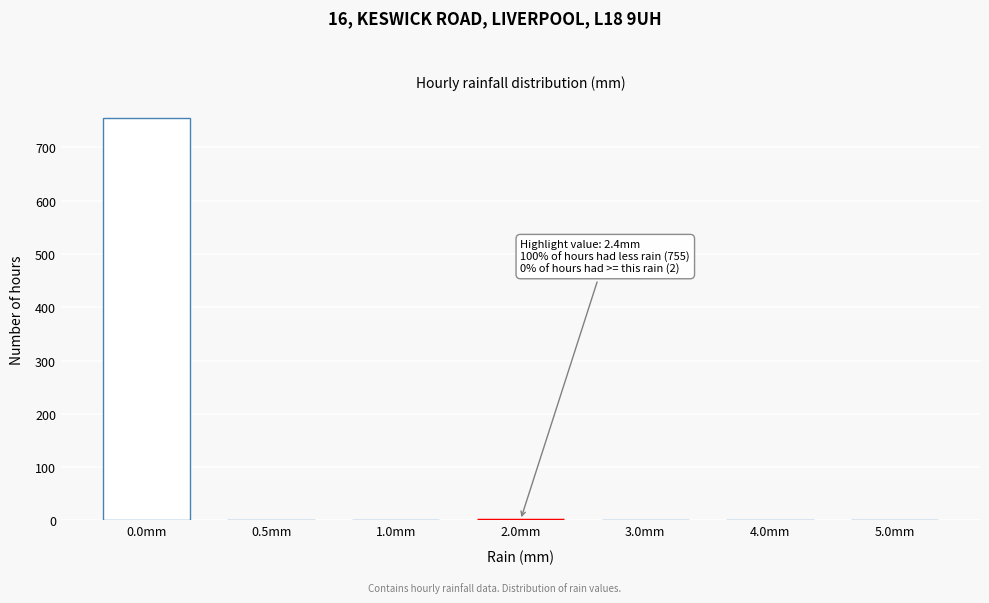

What is the change in value from 0.0mm to 3.0mm?

-755